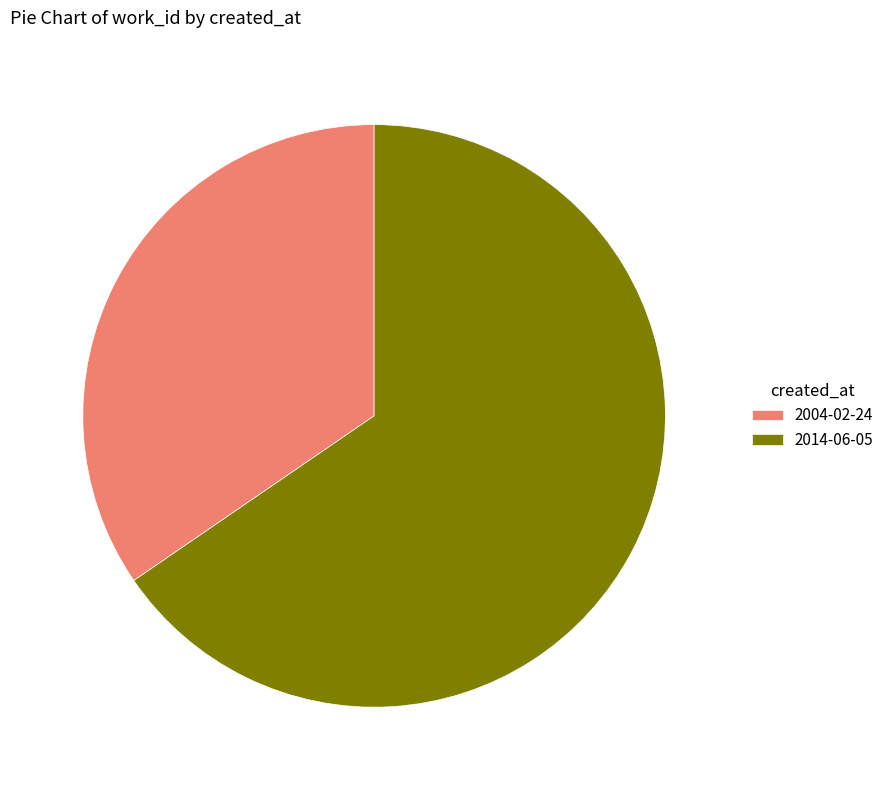

Approximately how many times larger is the value at 2004-02-24 compared to 2014-06-05?

0.5